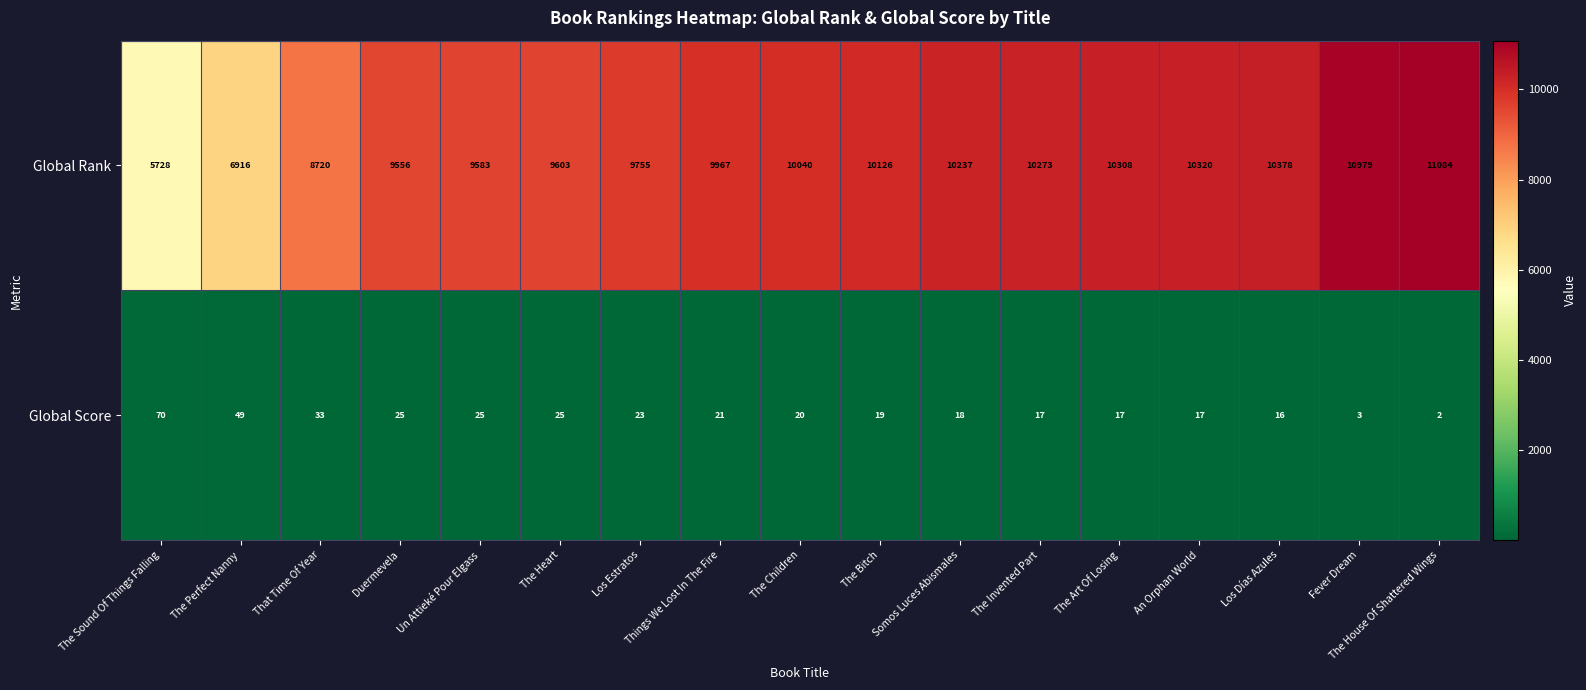

What is the difference between the second highest and minimum values in the Global Rank series?

5251